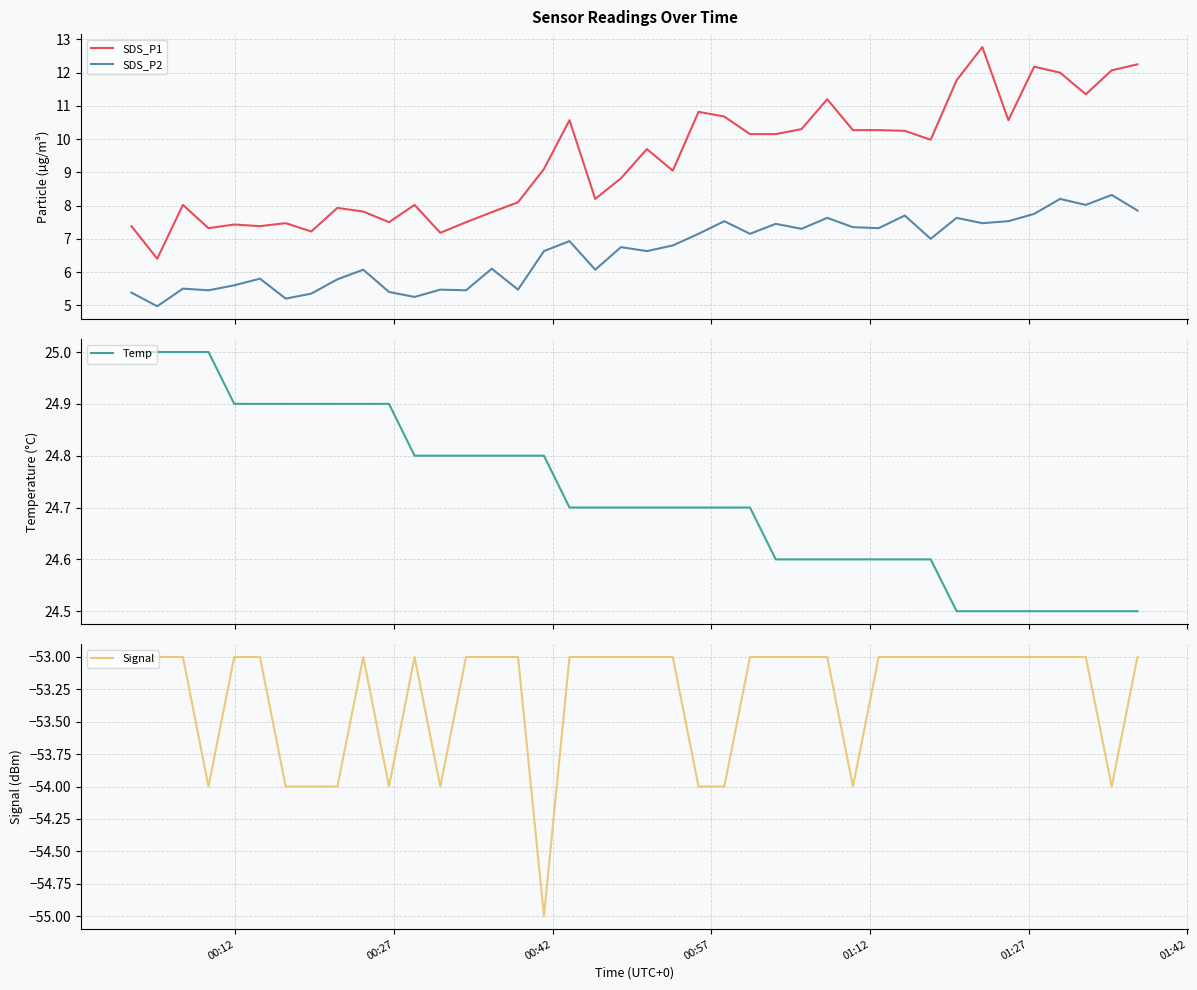

True or false: SDS_P2 and SDS_P1 cross at least once.

False